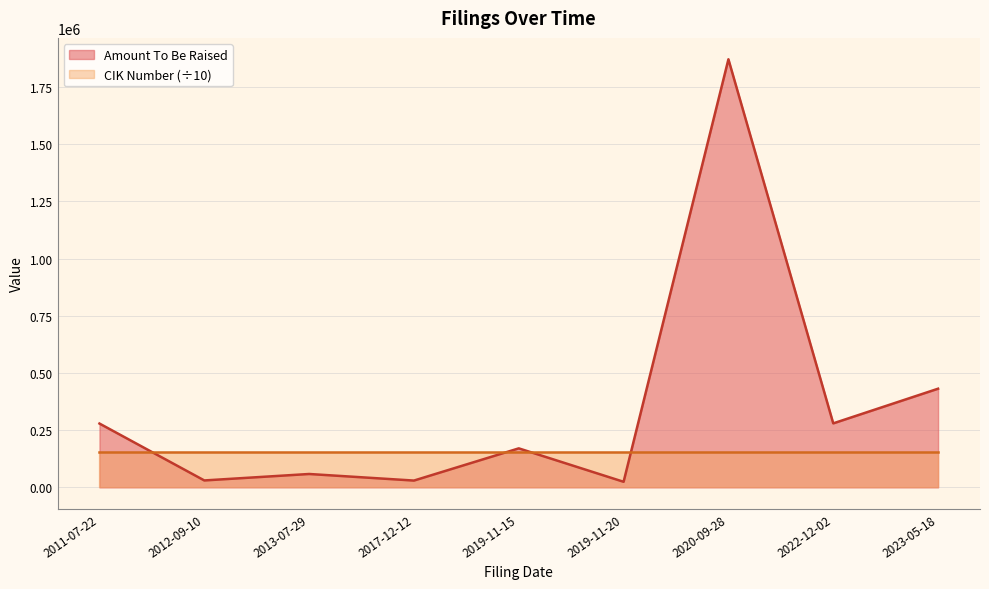

What is the maximum value for CIK Number (÷10)?

152653.5